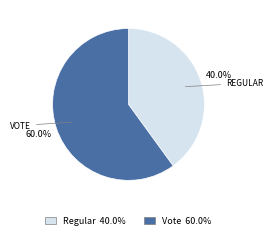

What is the smallest slice in the pie chart?

Regular